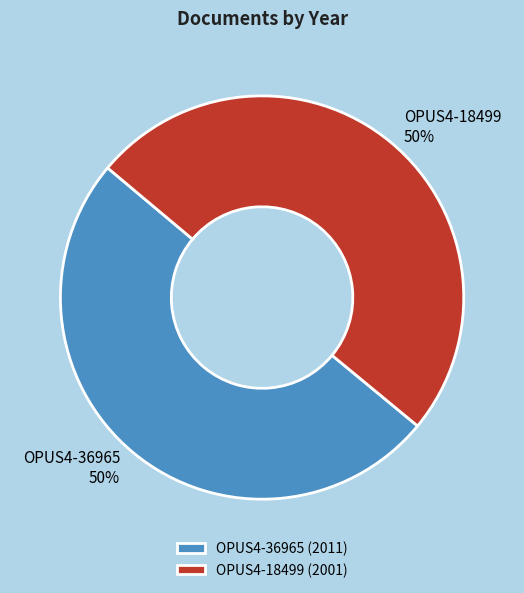

Do OPUS4-18499 and OPUS4-36965 together represent more than half of the pie?

Yes